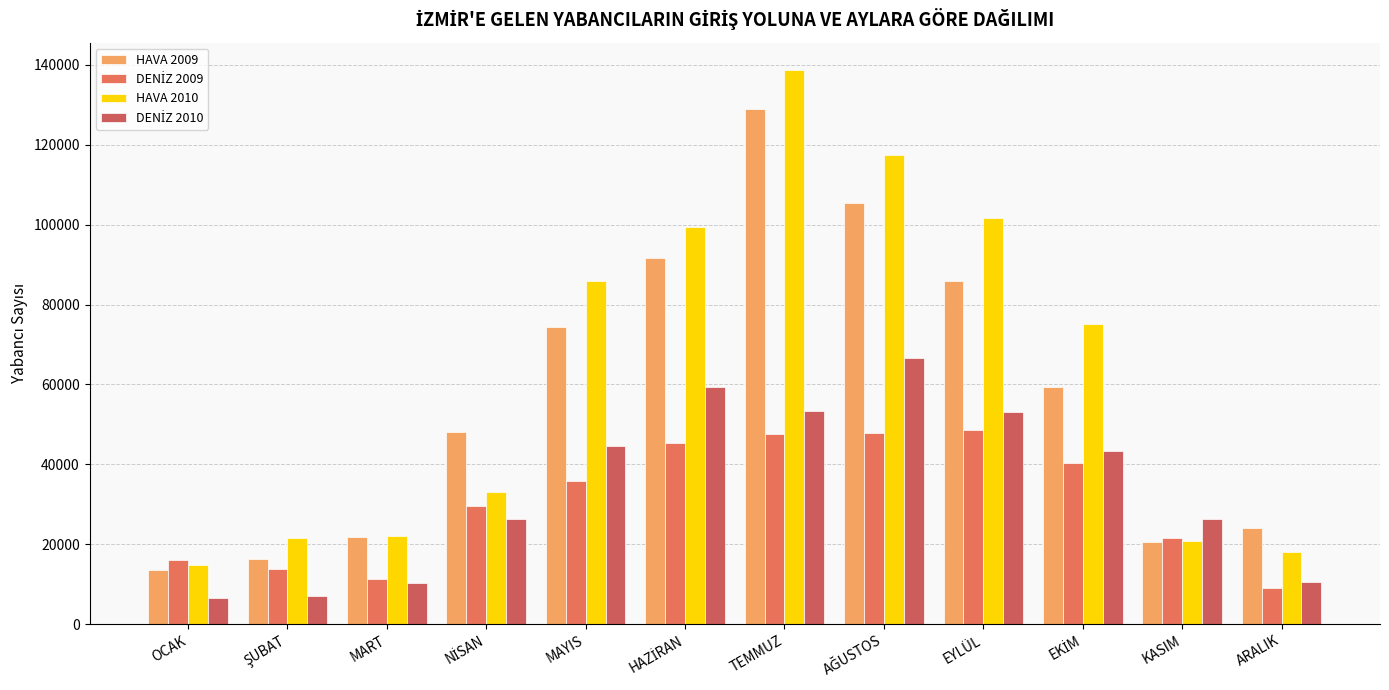

Count the number of data series in this chart.

4